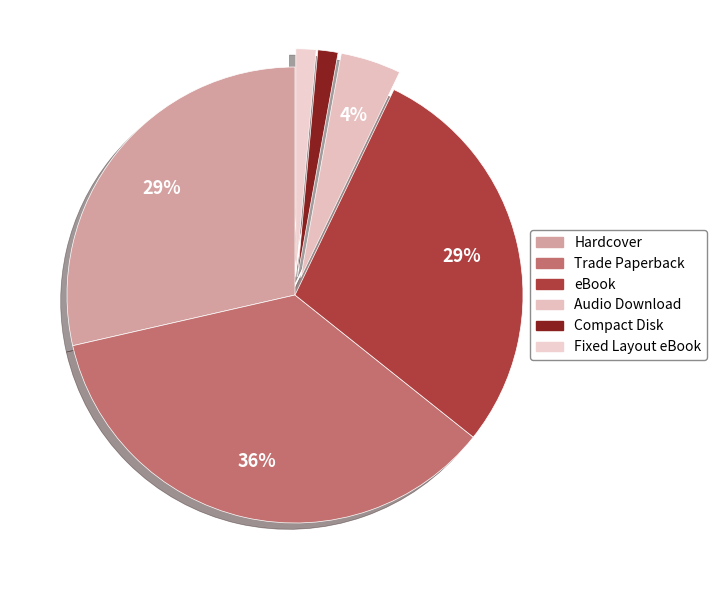

Which category has the smallest portion of the pie?

Compact Disk